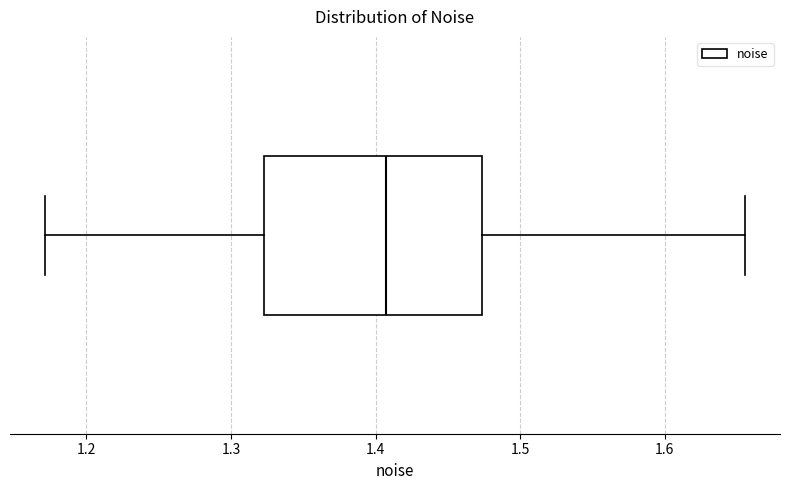

Where is the right edge of the box on the x-axis? The values are not printed on the chart, so give them approximately, as read against the axis.

1.47